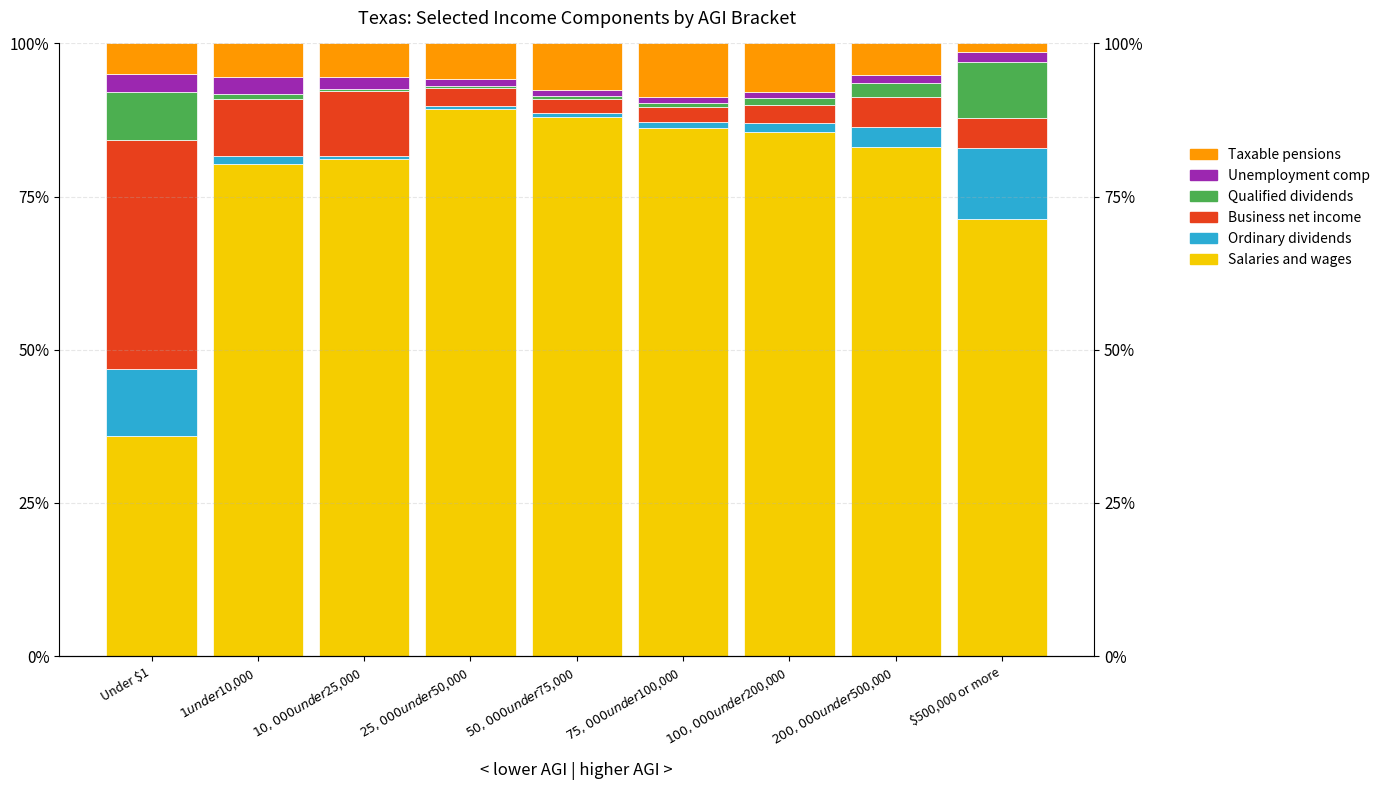

What is the spread (max minus min) of values at $200,000 under $500,000?

81.8